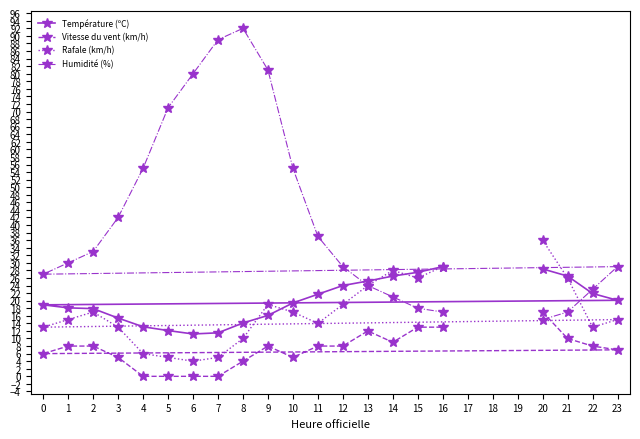

Rank the series by their maximum value, from highest to lowest.

Humidité (%), Rafale (km/h), Température (ºC), Vitesse du vent (km/h)